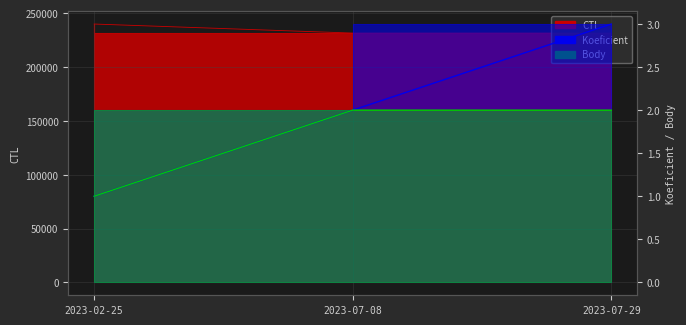

How many Koeficient values are between 1 and 3?

3